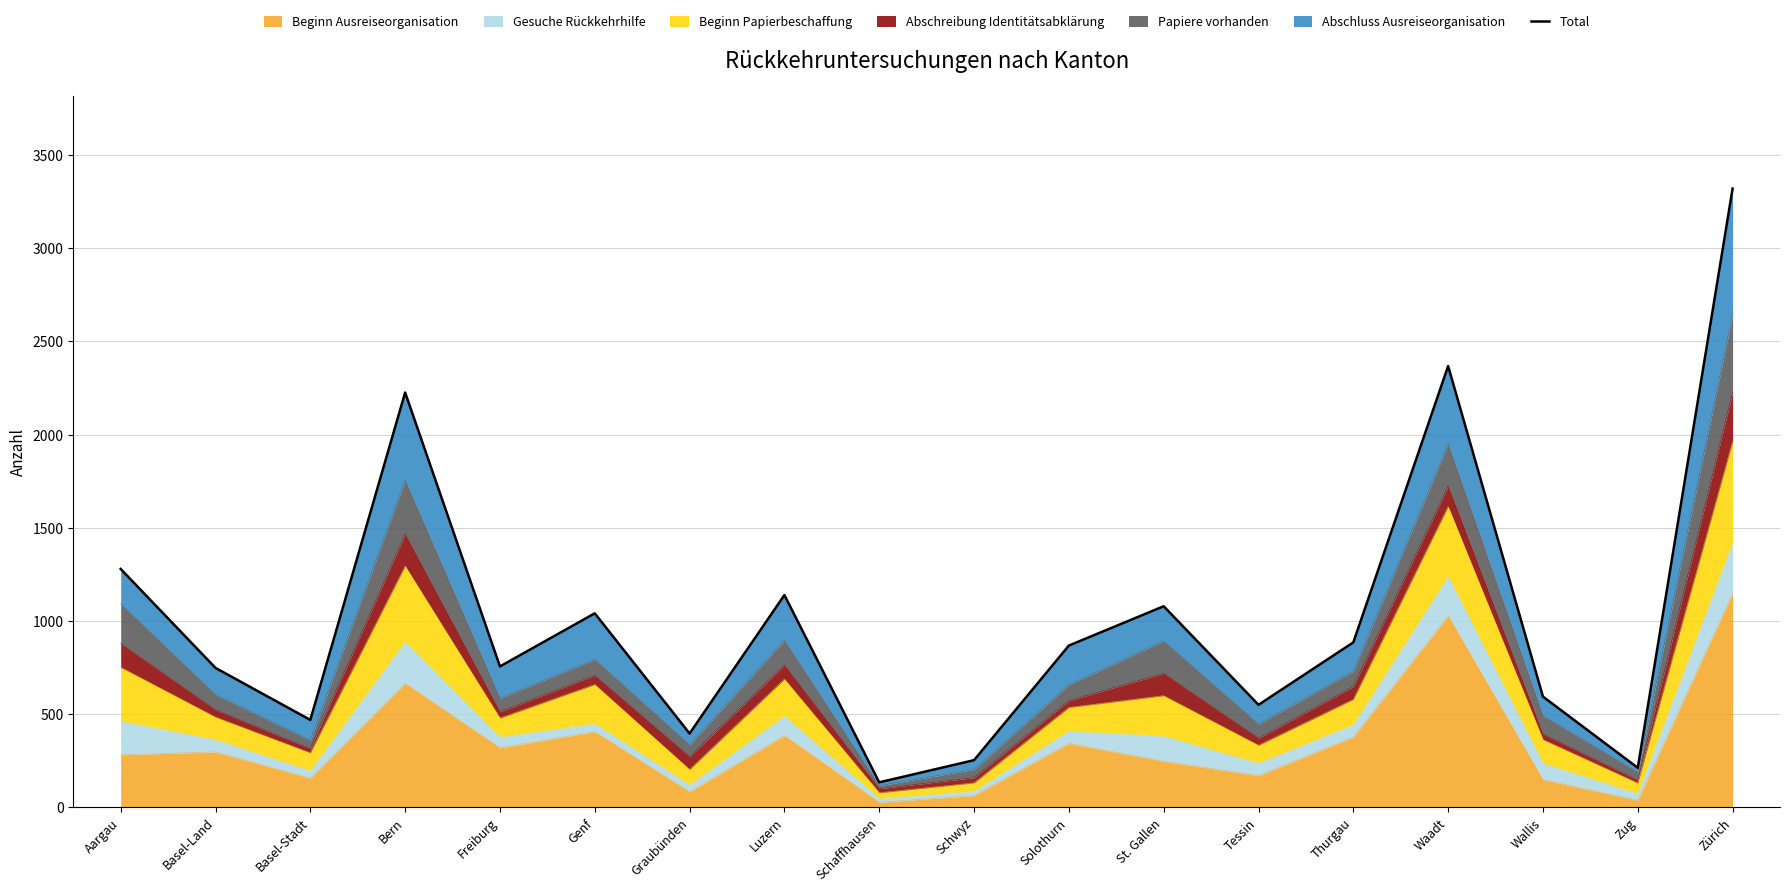

What is the value of the 17th point from the left?

212